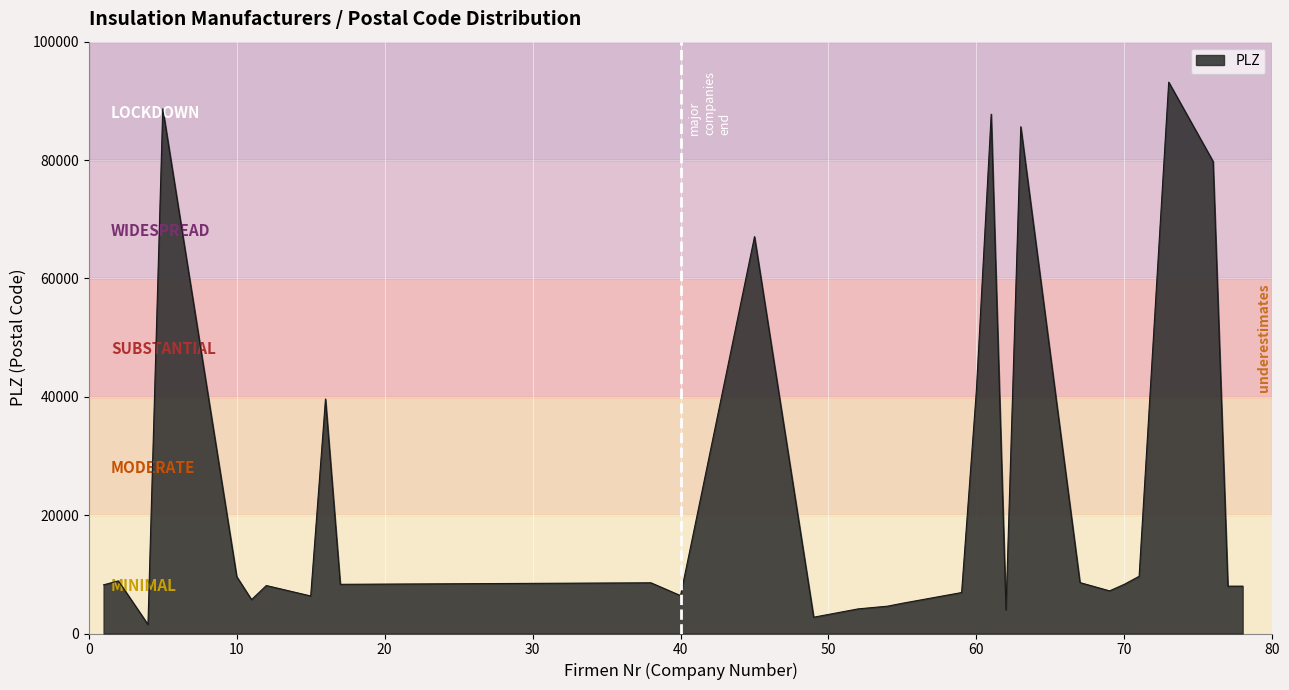

What is the greatest value displayed?

93160